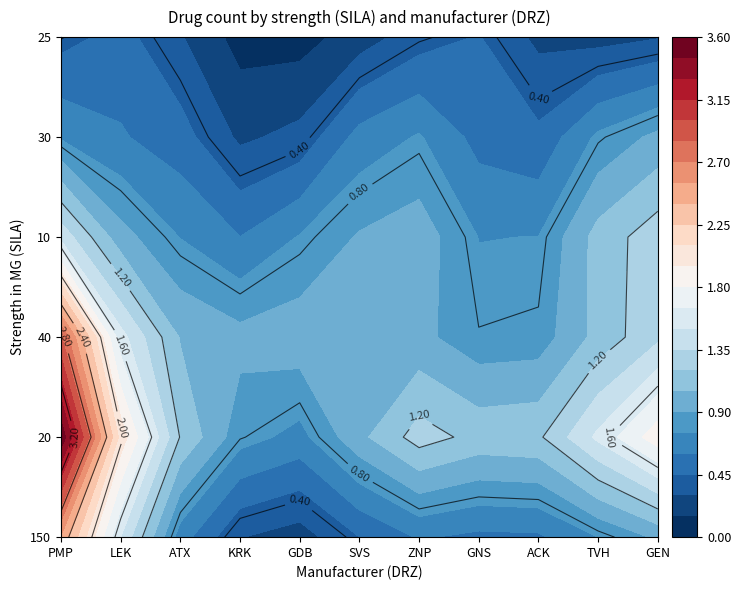

Count the 40 values in the range 0 to 1.

9